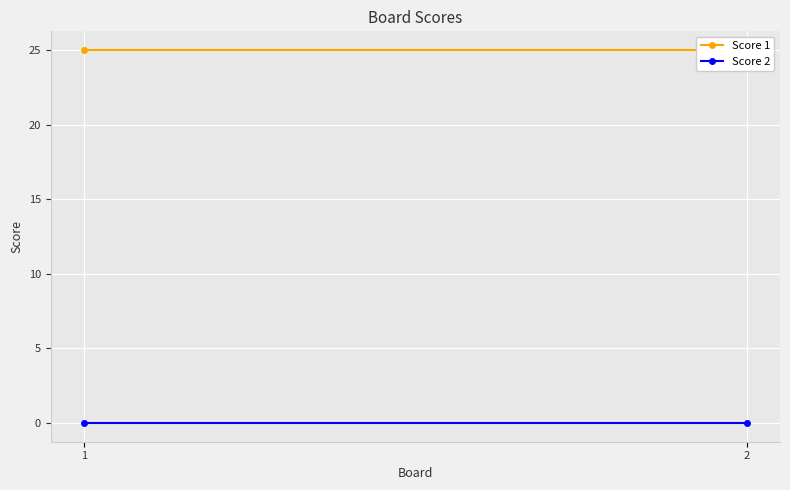

Between 1 and 2, which series saw the biggest shift?

Score 1